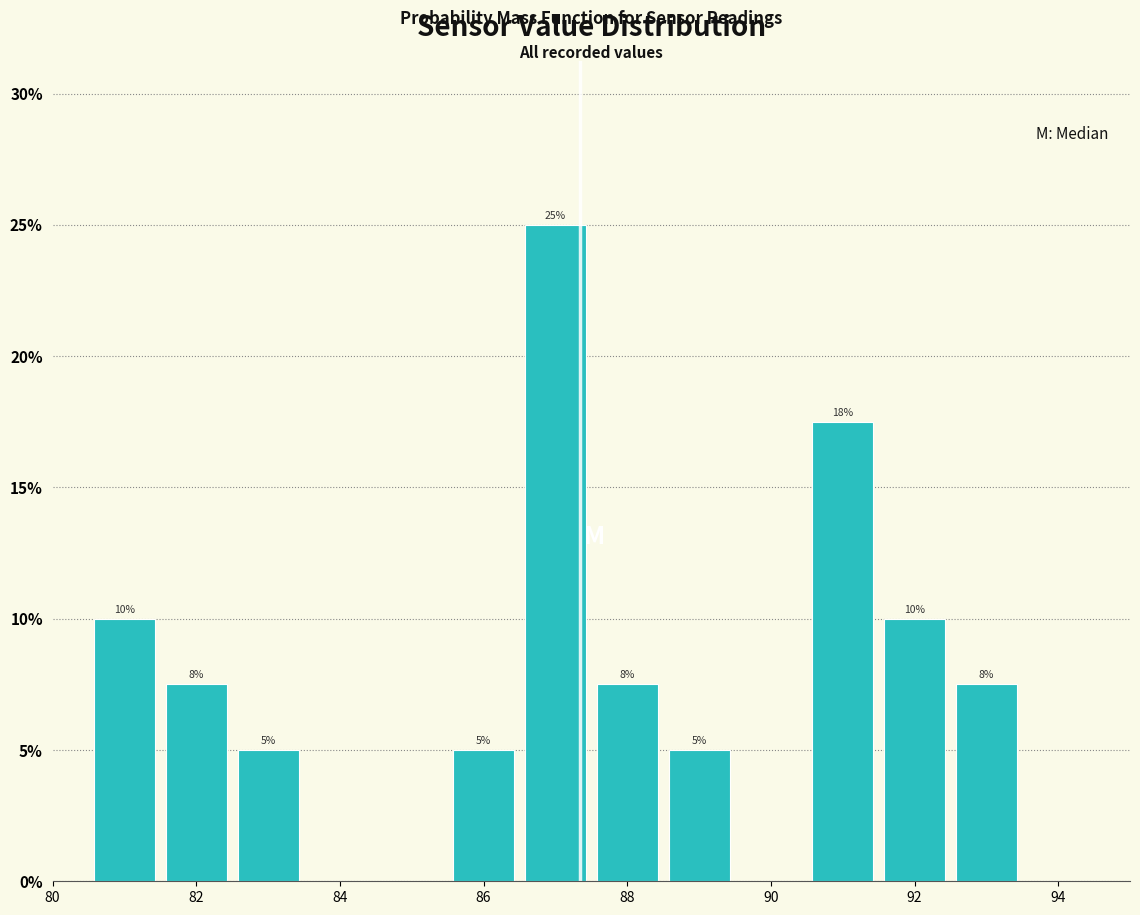

Which range on the x-axis has the tallest bar?

86.5 to 87.5